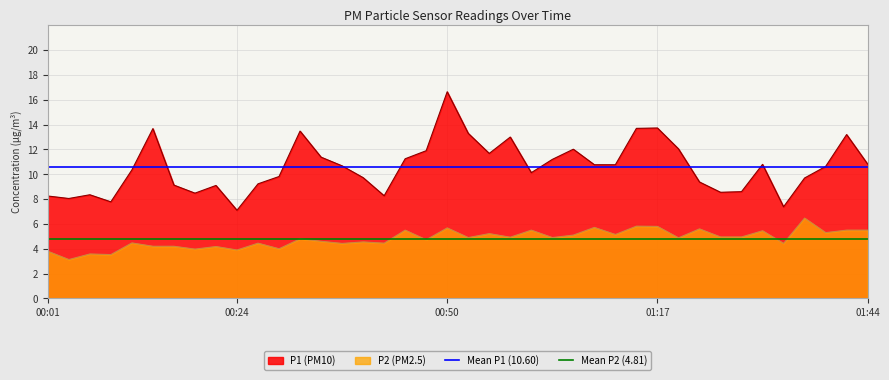

What is the highest value of the P2 (PM2.5) series?

6.5